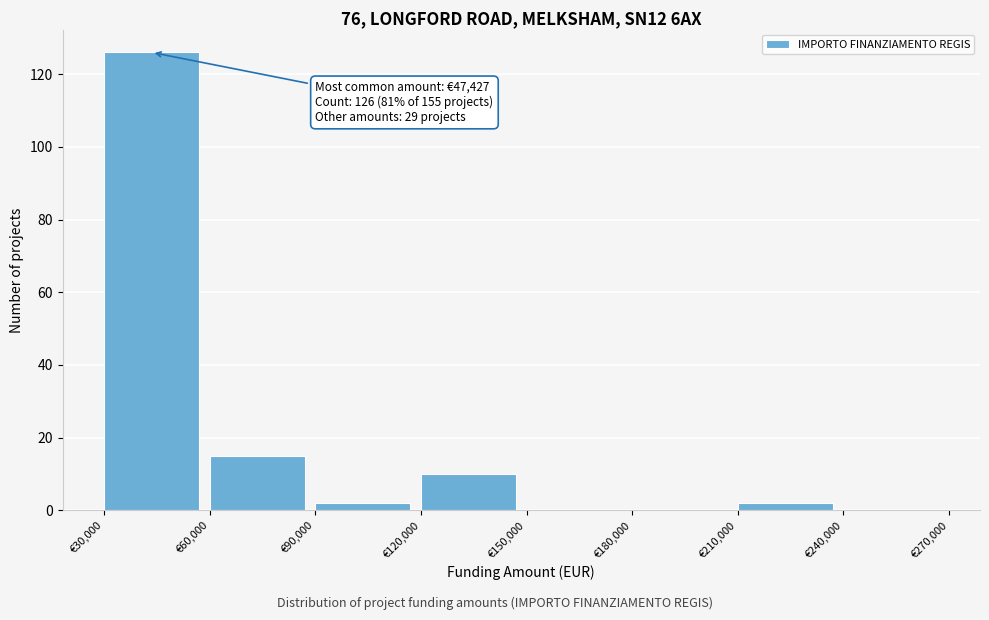

Which range on the x-axis has the tallest bar?

30000 to 60000